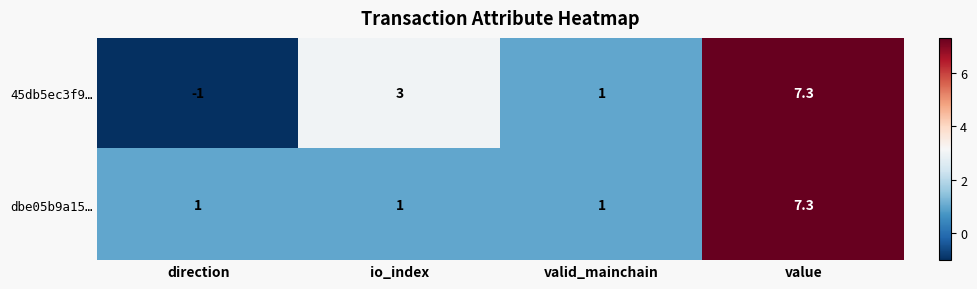

Which series changed the most between direction and io_index?

45db5ec3f9…